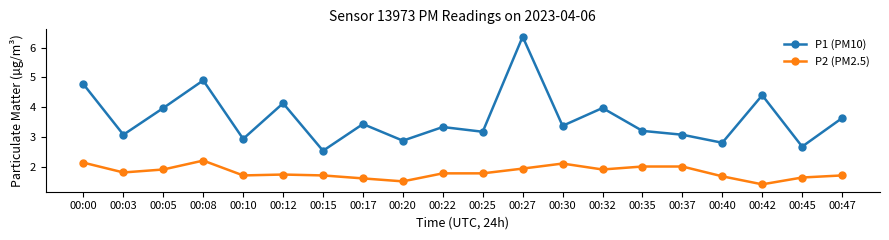

Reading left to right, list all the values displayed in this chart.

P1 (PM10): 00:00=4.8	00:03=3.1	00:05=4.0	00:08=4.9	00:10=2.9	00:12=4.1	00:15=2.5	00:17=3.4	00:20=2.9	00:22=3.3	00:25=3.2	00:27=6.4	00:30=3.4	00:32=4.0	00:35=3.2	00:37=3.1	00:40=2.8	00:42=4.4	00:45=2.7	00:47=3.6
P2 (PM2.5): 00:00=2.1	00:03=1.8	00:05=1.9	00:08=2.2	00:10=1.7	00:12=1.7	00:15=1.7	00:17=1.6	00:20=1.5	00:22=1.8	00:25=1.8	00:27=1.9	00:30=2.1	00:32=1.9	00:35=2.0	00:37=2.0	00:40=1.7	00:42=1.4	00:45=1.6	00:47=1.7